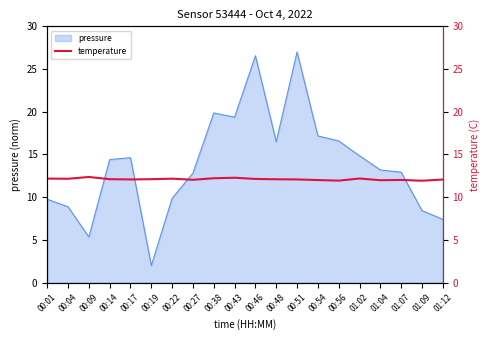

Is it true that pressure equals 7.4 at 01:12?

True